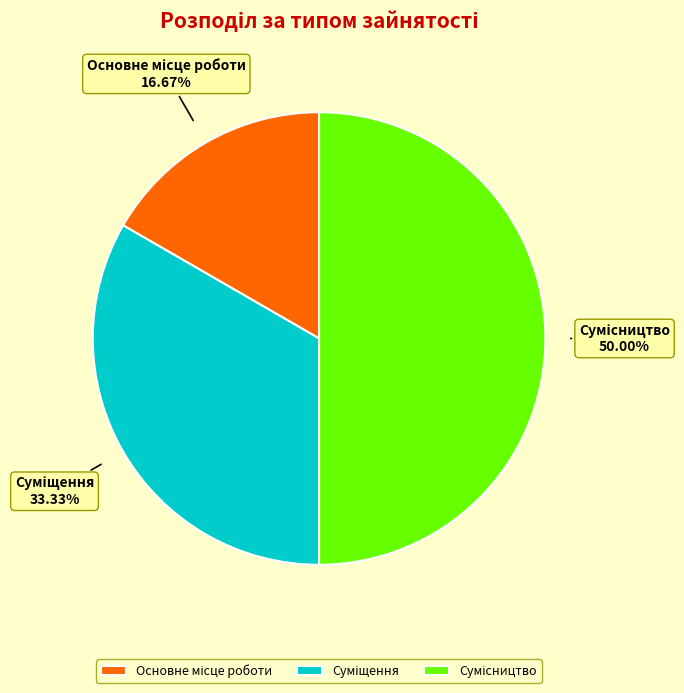

Rank the categories by value from lowest to highest.

Основне місце роботи, Суміщення, Сумісництво